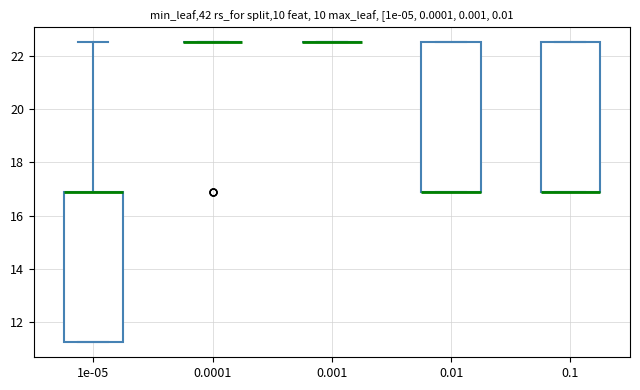

Where is the lower edge of the box at x = 0.1 on the y-axis? The values are not printed on the chart, so give them approximately, as read against the axis.

16.8